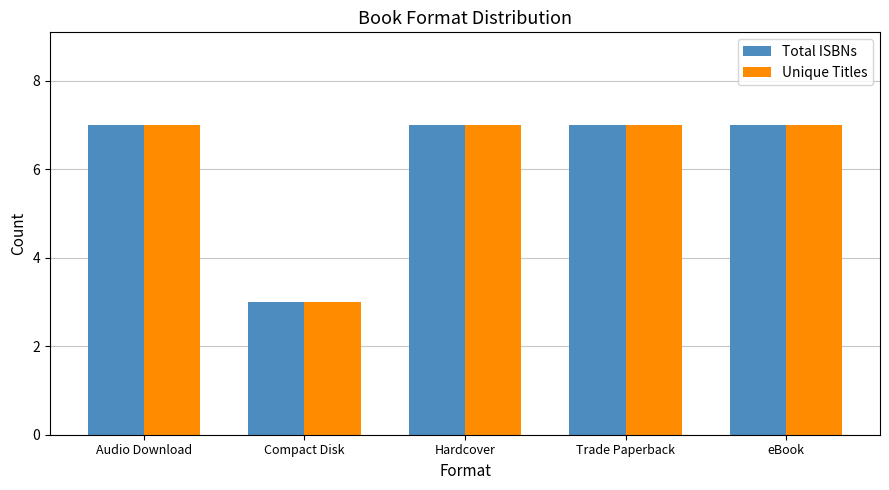

Is it true that Unique Titles equals 7 at Audio Download?

True